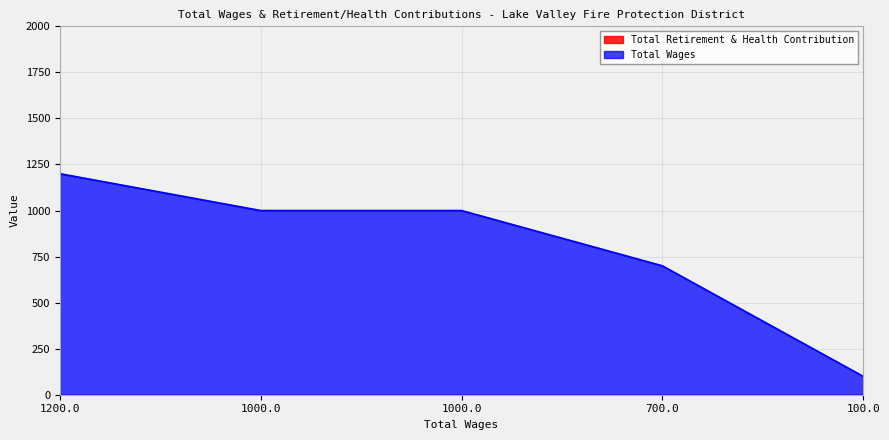

How many lines are shown in the chart?

2